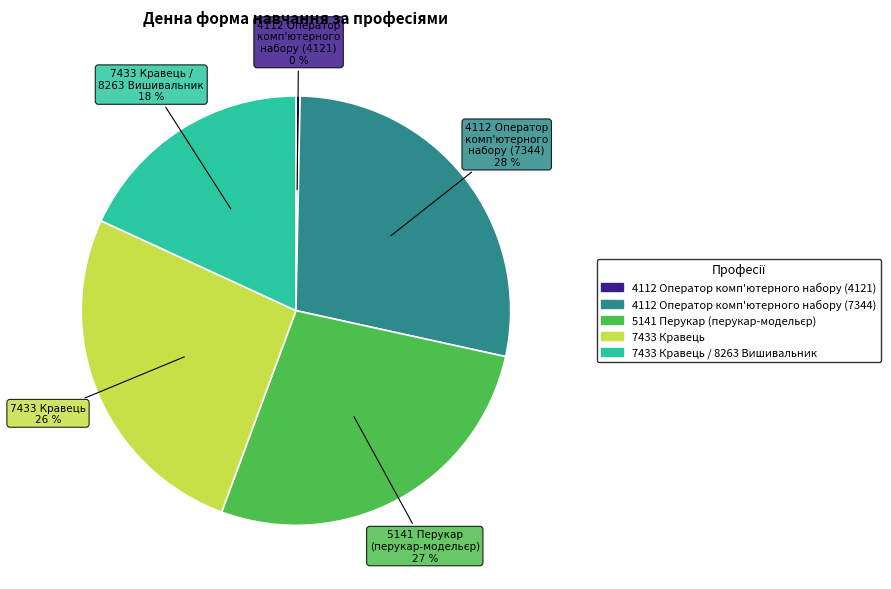

To the nearest percent, what is the average slice percentage?

20%